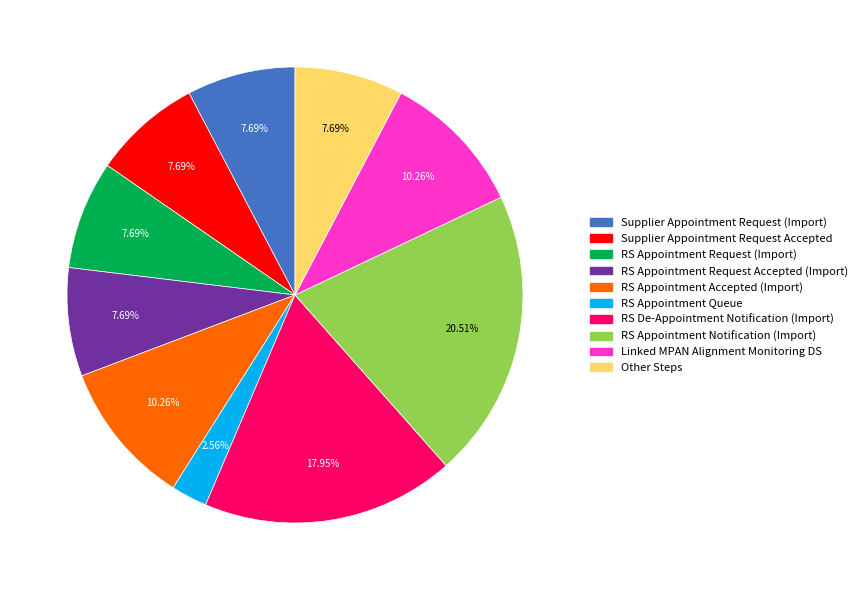

Is there a majority slice in this chart?

No